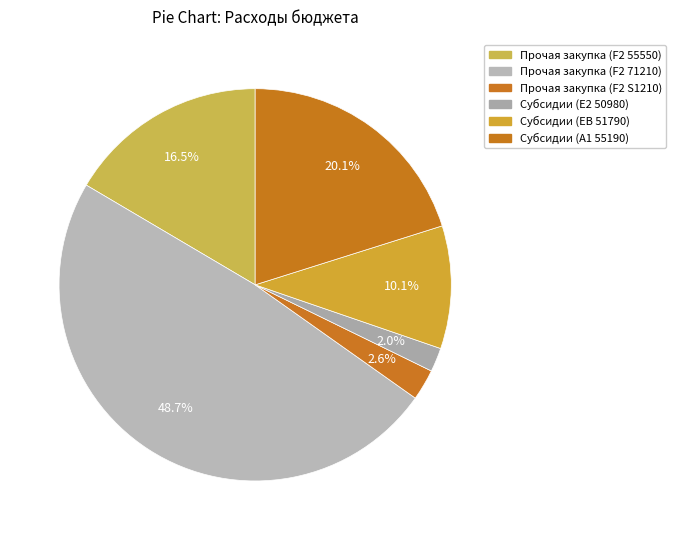

To the nearest percent, what percentage of the pie is Прочая закупка (F2 55550)?

17%